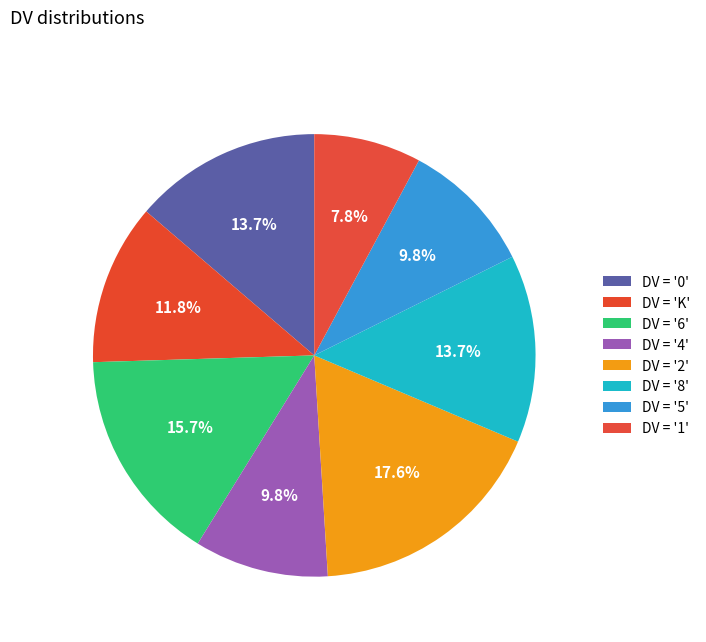

How many slices are in this pie chart?

8